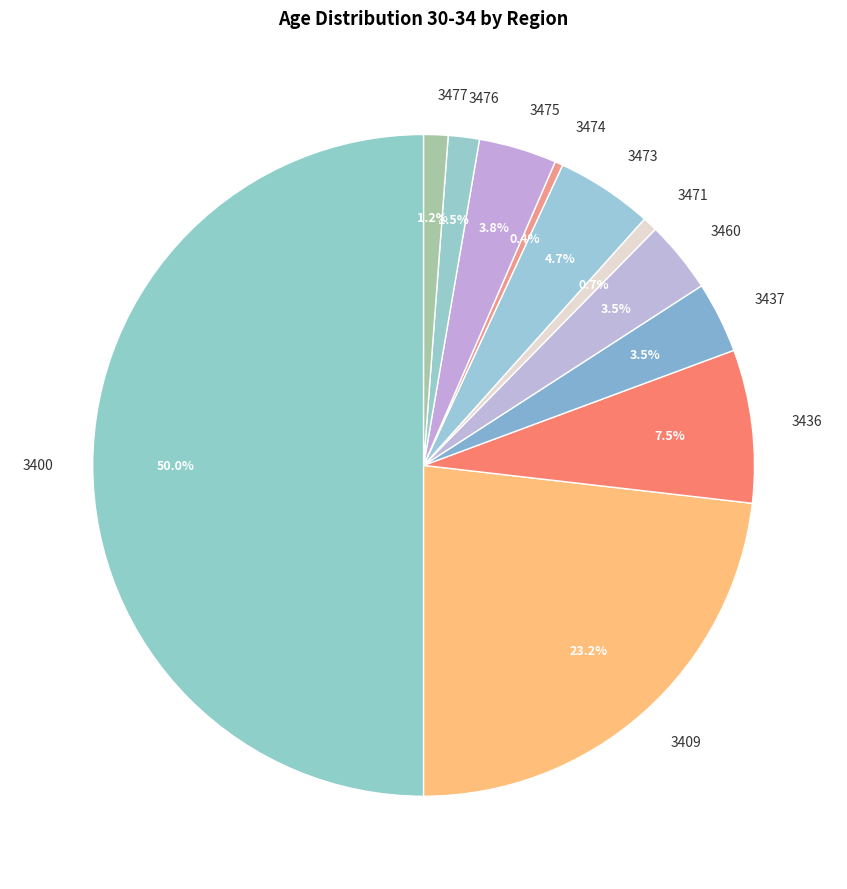

Does 3409 account for over 50% of the chart?

No